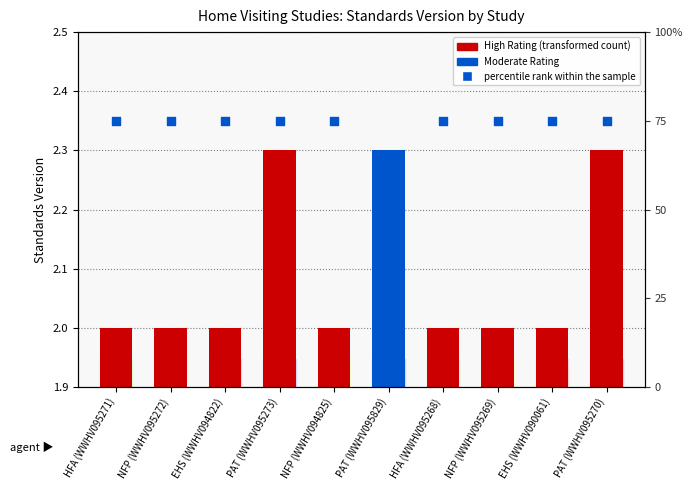

Approximately how many times larger is the value at EHS (WWHV094822) compared to NFP (WWHV095272)?

1.0